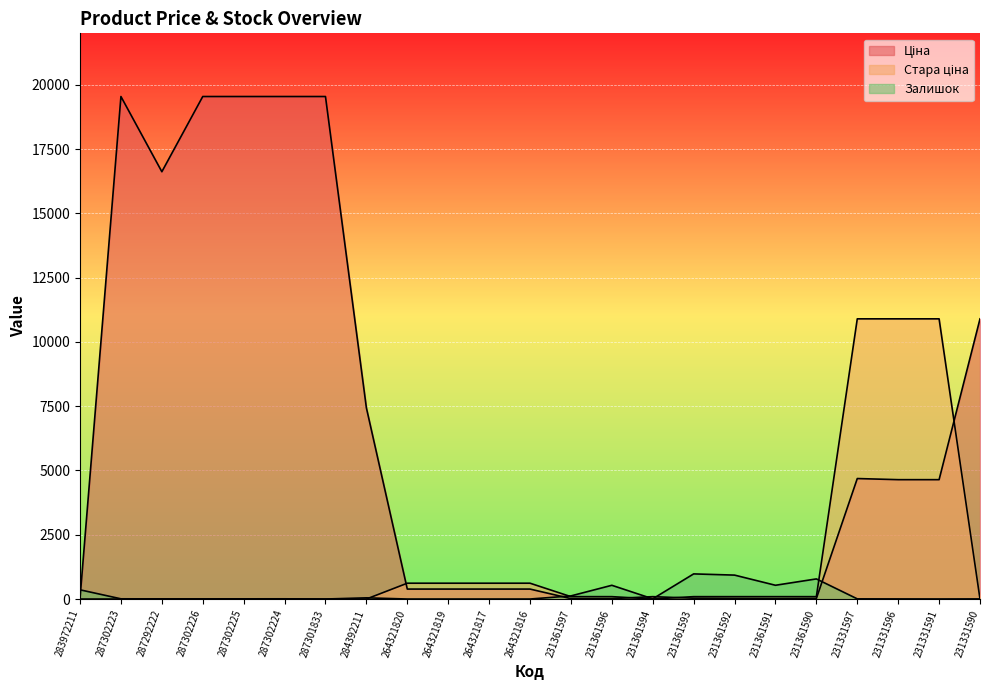

How many lines are shown in the chart?

3